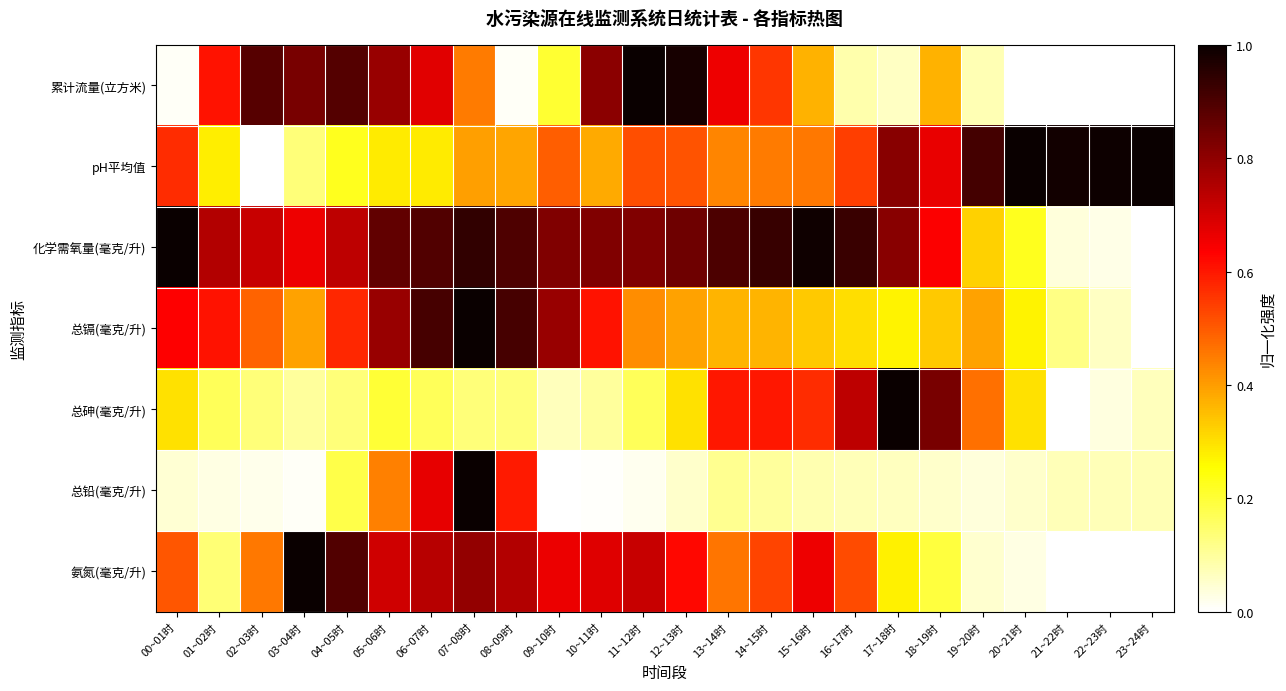

Which category has the lowest value across all series?

22~23时